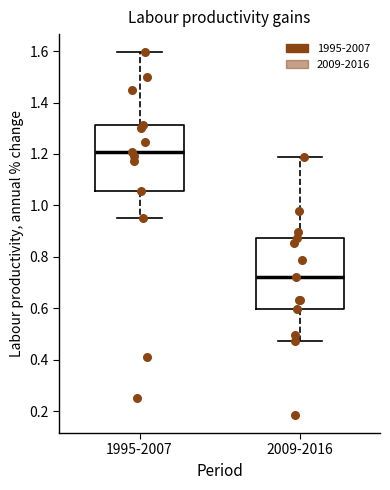

Where does the upper whisker of the box for 1995-2007 end on the y-axis? The values are not printed on the chart, so give them approximately, as read against the axis.

1.60